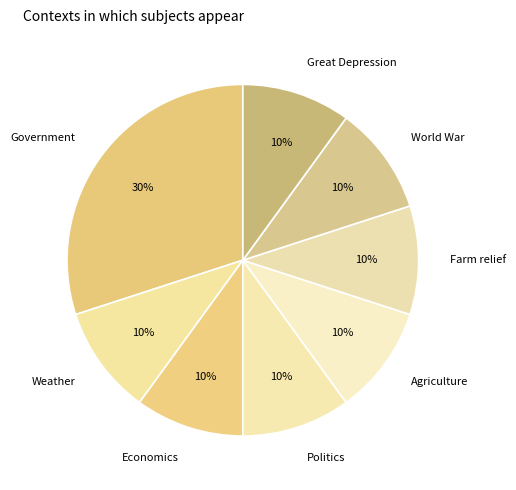

How many slices are in this pie chart?

8